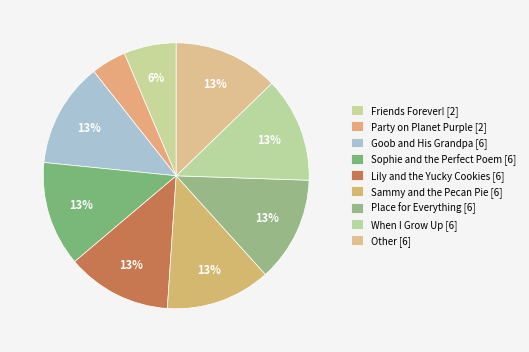

Rank the categories by value from highest to lowest.

Goob and His Grandpa [6], Sophie and the Perfect Poem [6], Lily and the Yucky Cookies [6], Sammy and the Pecan Pie [6], Place for Everything [6], When I Grow Up [6], Other [6], Friends Forever! [2], Party on Planet Purple [2]